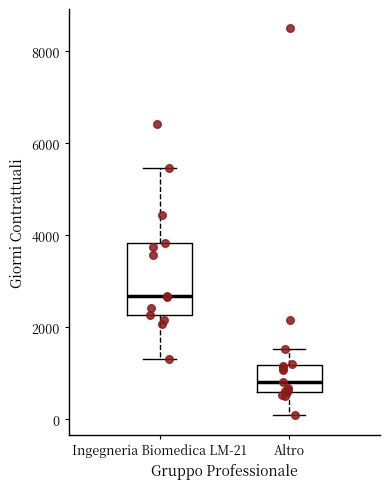

Comparing the boxes themselves (not the whiskers), which one is the tallest?

Ingegneria Biomedica LM-21